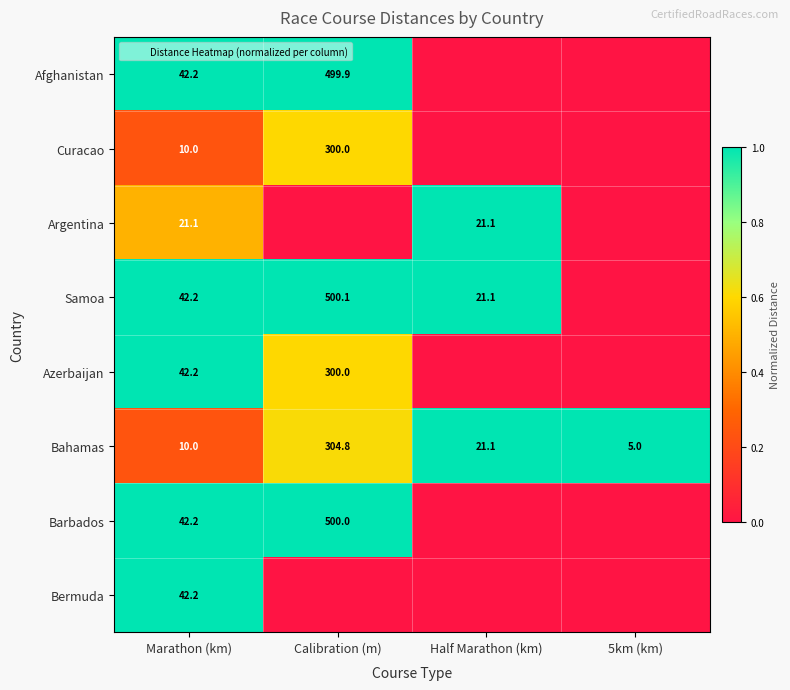

The value of Curacao at Half Marathon (km) is -0.4. True or false?

False